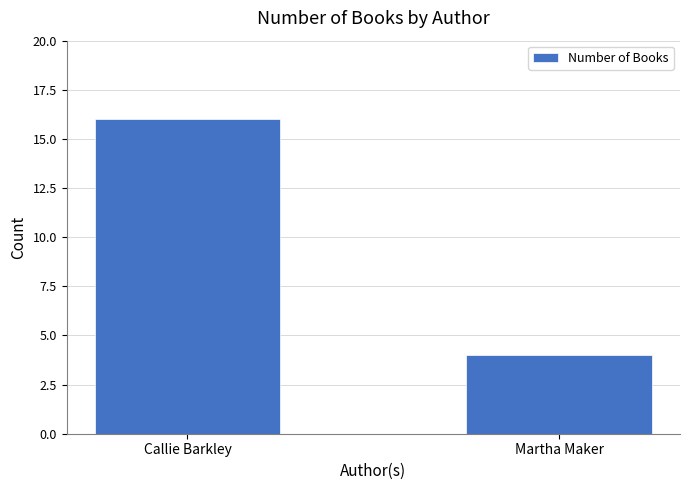

Reading left to right, transcribe all the data shown in this chart.

16	4